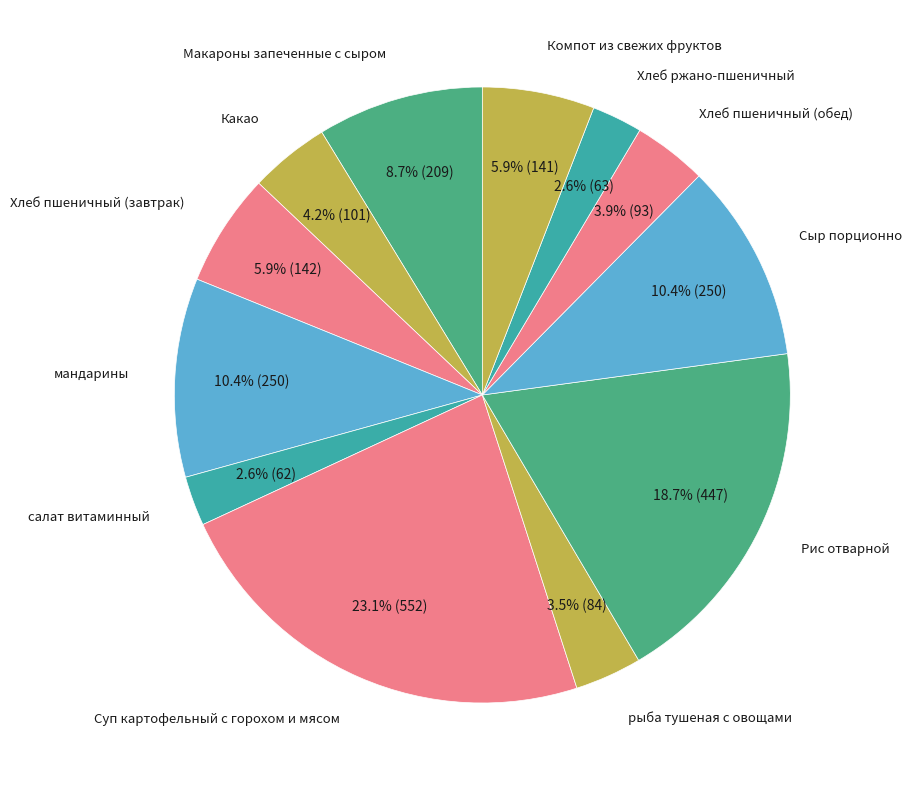

How many segments does this pie chart have?

12